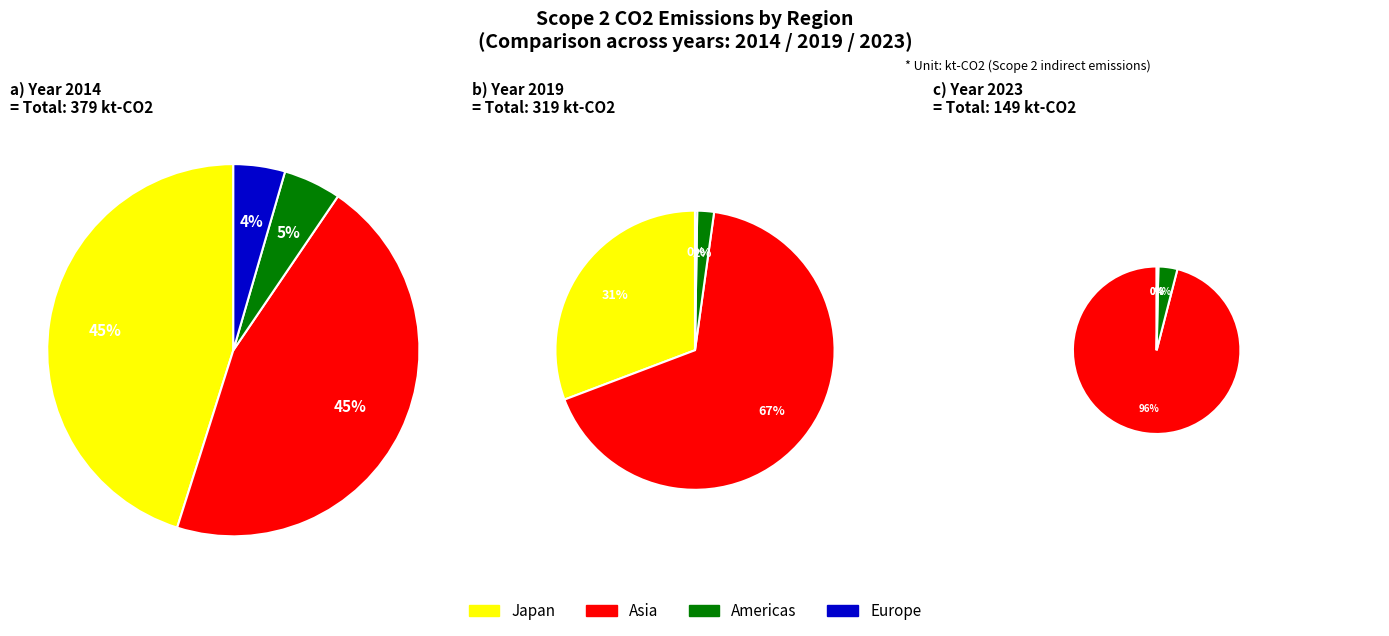

To the nearest percent, what is the difference between the 3 and 7 slice percentages?

15%